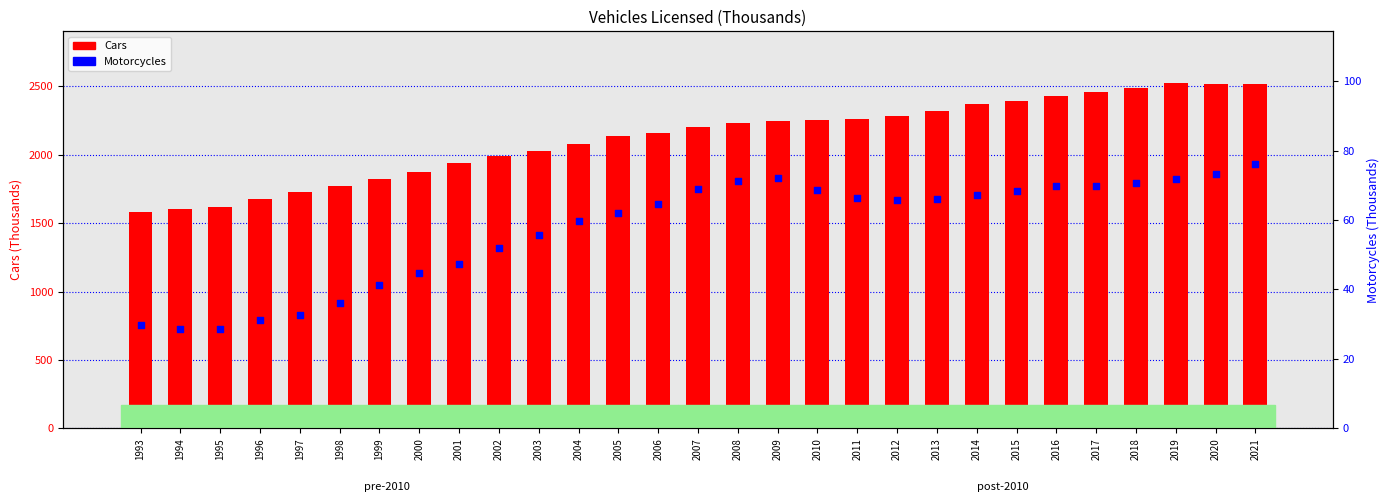

What is the total value across all series at 1994?

1634.4